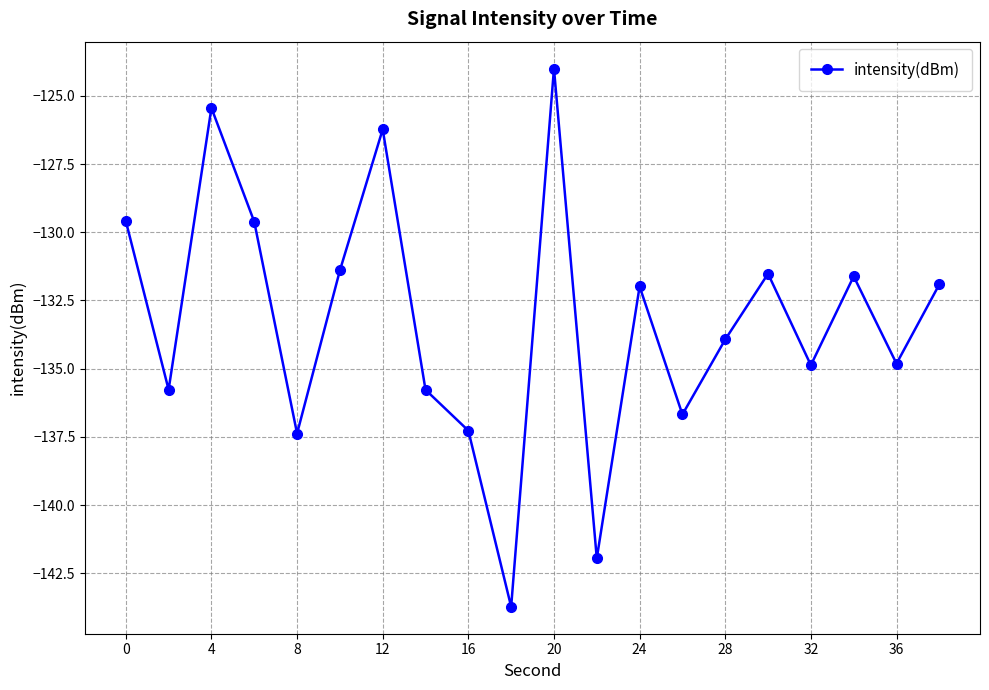

Does the chart have visible grid lines?

Yes